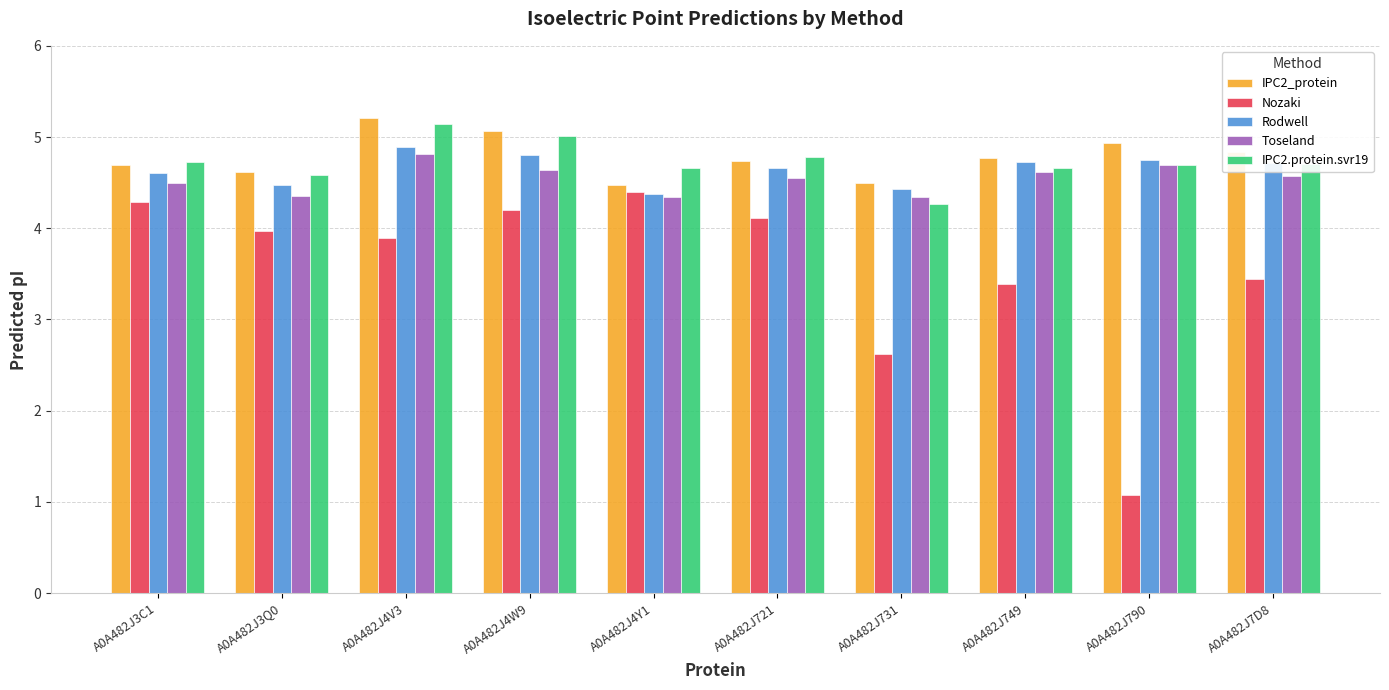

Which category has the lowest value in the Nozaki series?

A0A482J790